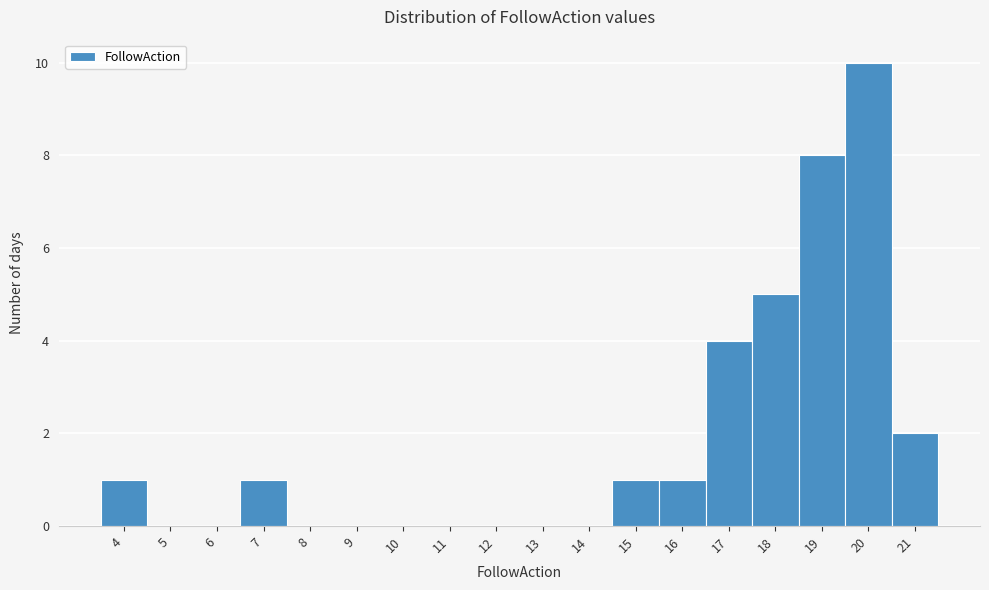

Reading left to right, transcribe this chart: for each bar, give the range it covers on the x-axis and its height. The values are not printed on the chart, so give them approximately, as read against the axis.

3.5 to 4.5: 1
4.5 to 5.5: 0
5.5 to 6.5: 0
6.5 to 7.5: 1
7.5 to 8.5: 0
8.5 to 9.5: 0
9.5 to 10.5: 0
10.5 to 11.5: 0
11.5 to 12.5: 0
12.5 to 13.5: 0
13.5 to 14.5: 0
14.5 to 15.5: 1
15.5 to 16.5: 1
16.5 to 17.5: 4
17.5 to 18.5: 5
18.5 to 19.5: 8
19.5 to 20.5: 10
20.5 to 21.5: 2